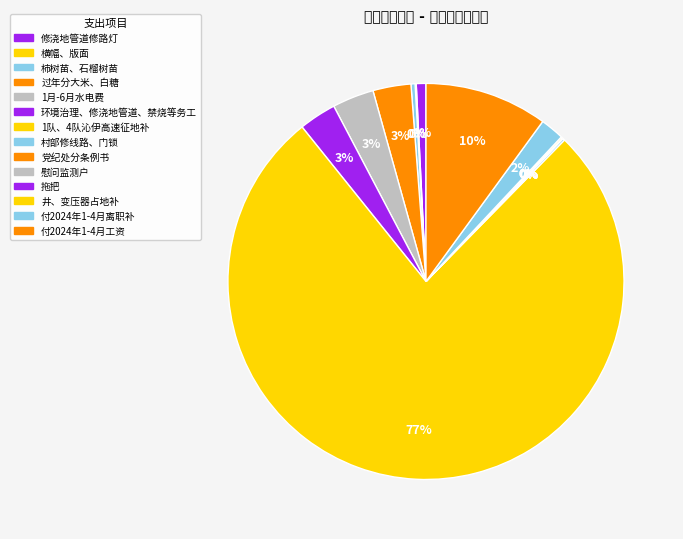

What is the largest slice in the pie chart?

1队、4队沁伊高速征地补